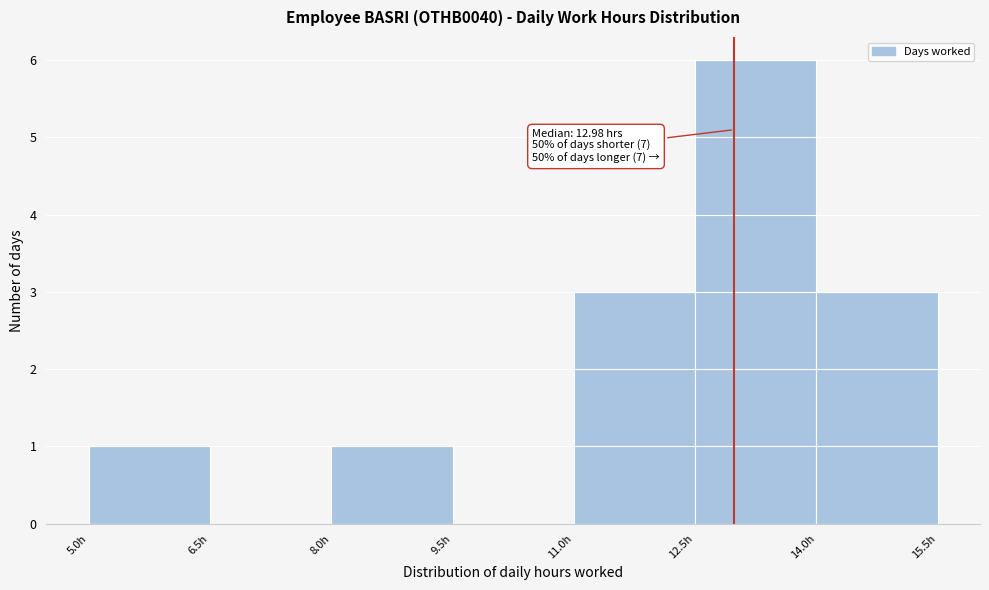

Over which range of the x-axis is the bar tallest?

12.5 to 14.0